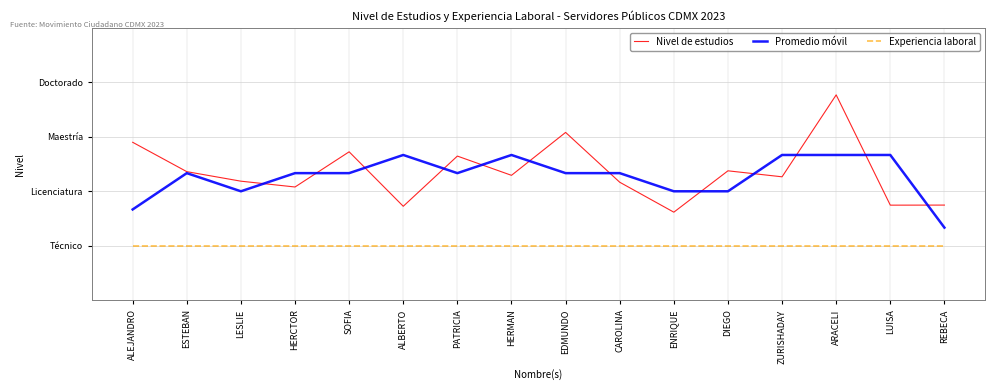

What is the total value across all series at EDMUNDO?

6.4